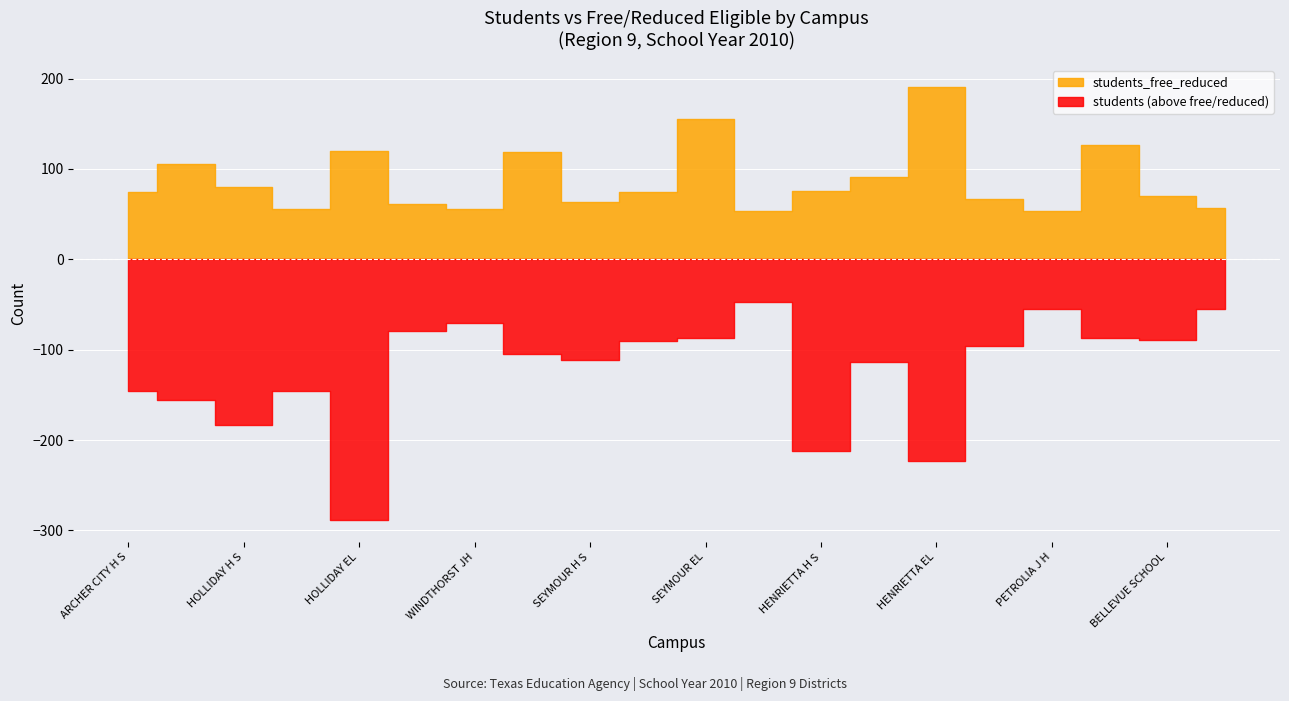

At SEYMOUR H S, list the series in order from largest to smallest.

students, students_free_reduced